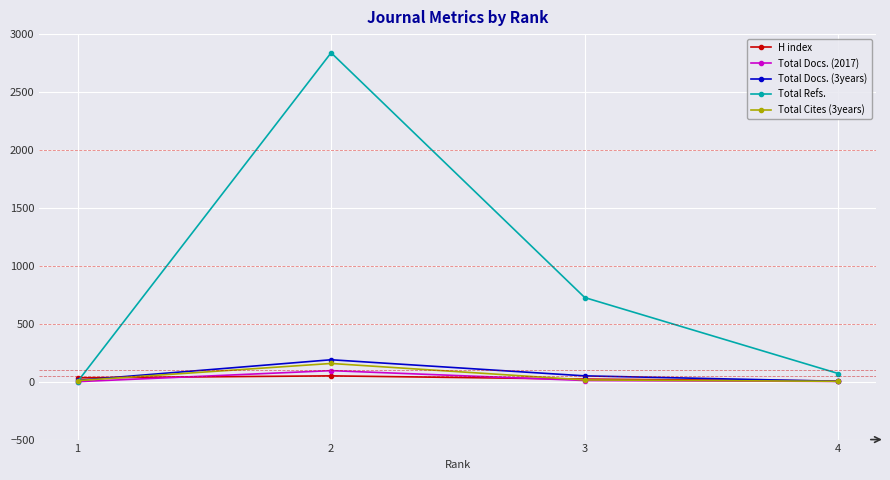

What are all the series names shown in the legend?

H index, Total Docs. (2017), Total Docs. (3years), Total Refs., Total Cites (3years)